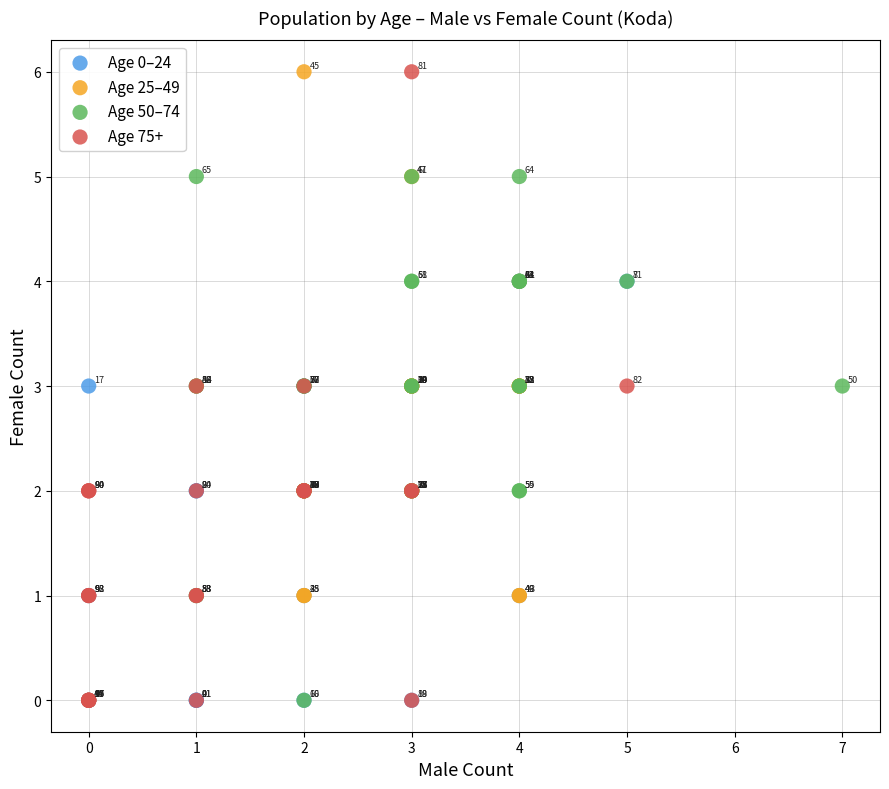

What are all the series names shown in the legend?

Age 0–24, Age 25–49, Age 50–74, Age 75+